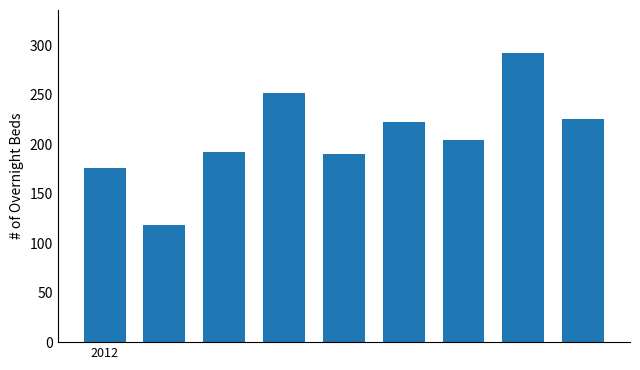

Reading left to right, list all the values displayed in this chart.

176.0	118.4	192.1	252.0	190.0	222.2	204.1	292.0	225.7